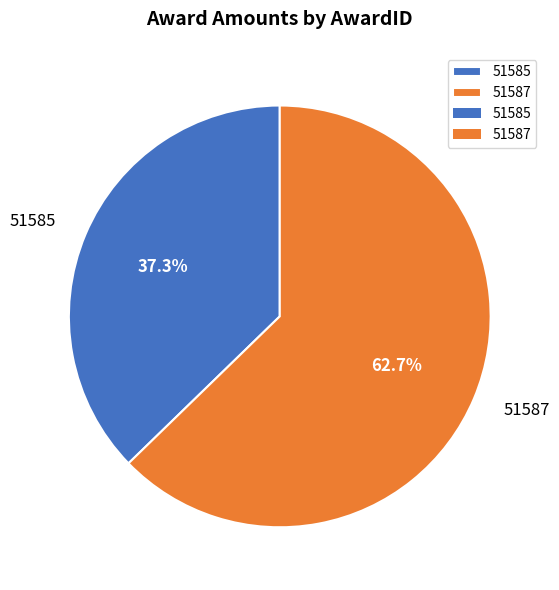

Rank the categories by value from highest to lowest.

51587, 51585